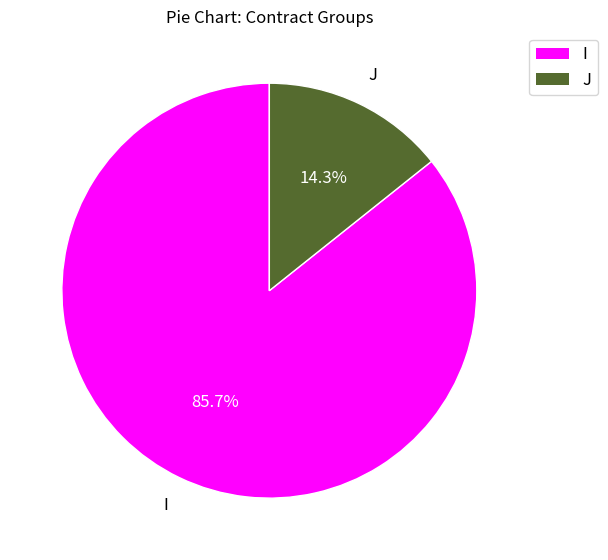

What percentage is the I slice, to the nearest percent?

86%